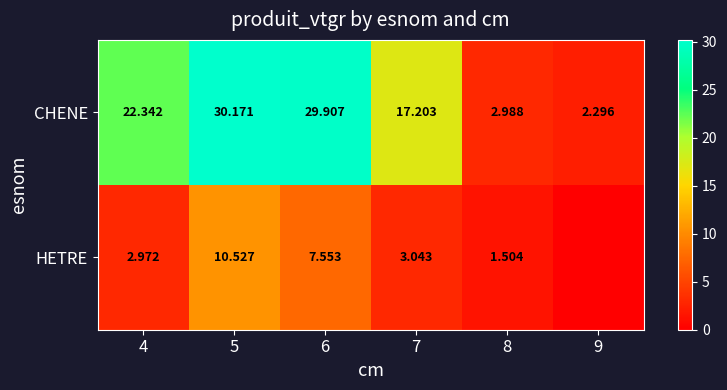

At 4, list the series in order from smallest to largest.

HETRE, CHENE